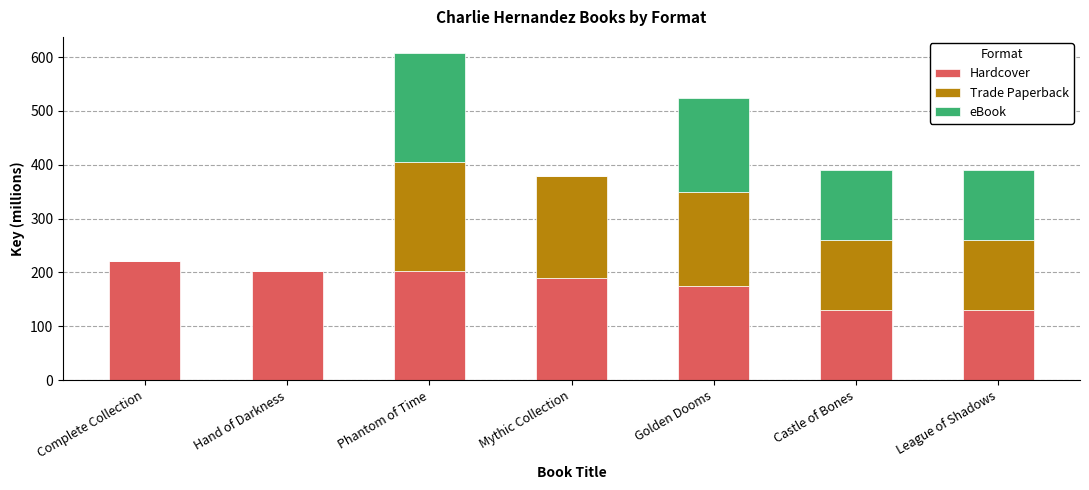

How many data points does each series have?

7